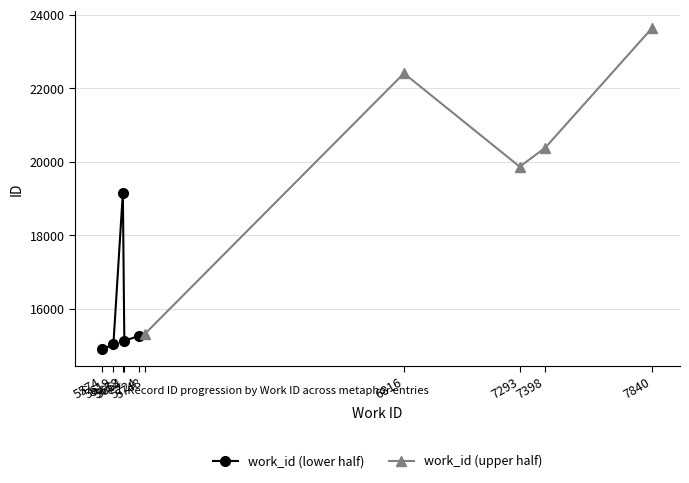

True or false: work_id (upper half) and work_id (lower half) cross at least once.

False